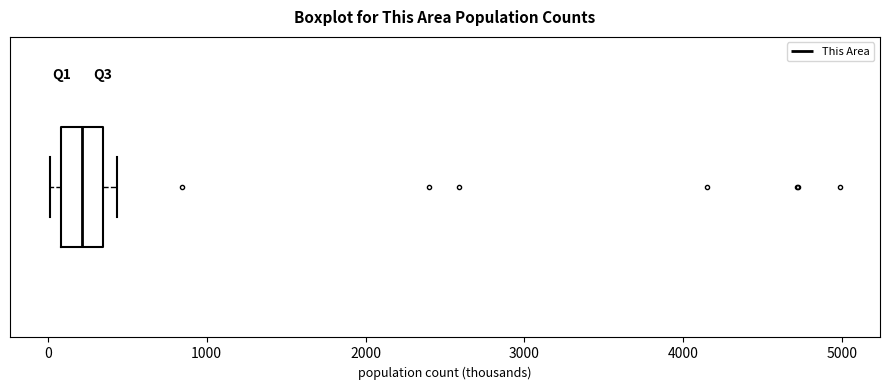

Read this box plot against the x-axis: the position of the median line, the range covered by the box, and the ends of both whiskers. The values are not printed on the chart, so give them approximately, as read against the axis.

median 200, box 100 to 300, whiskers 0 to 400